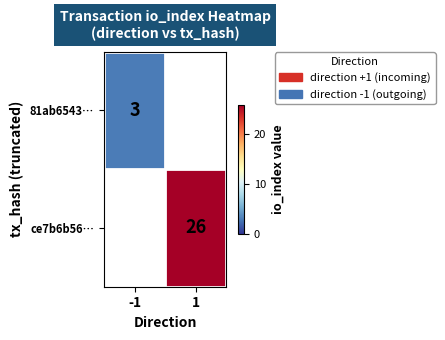

At how many categories does at least one series exceed 12?

1